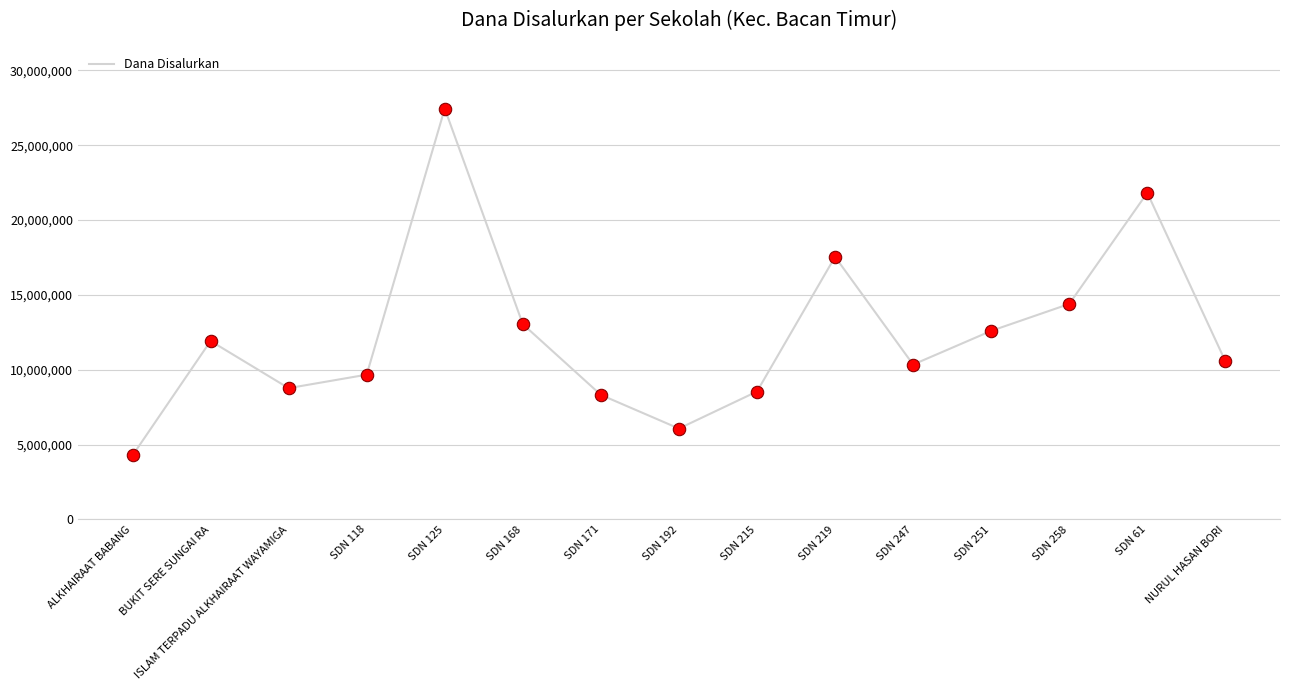

What is the change in value from ISLAM TERPADU ALKHAIRAAT WAYAMIGA to SDN 118?

+900000